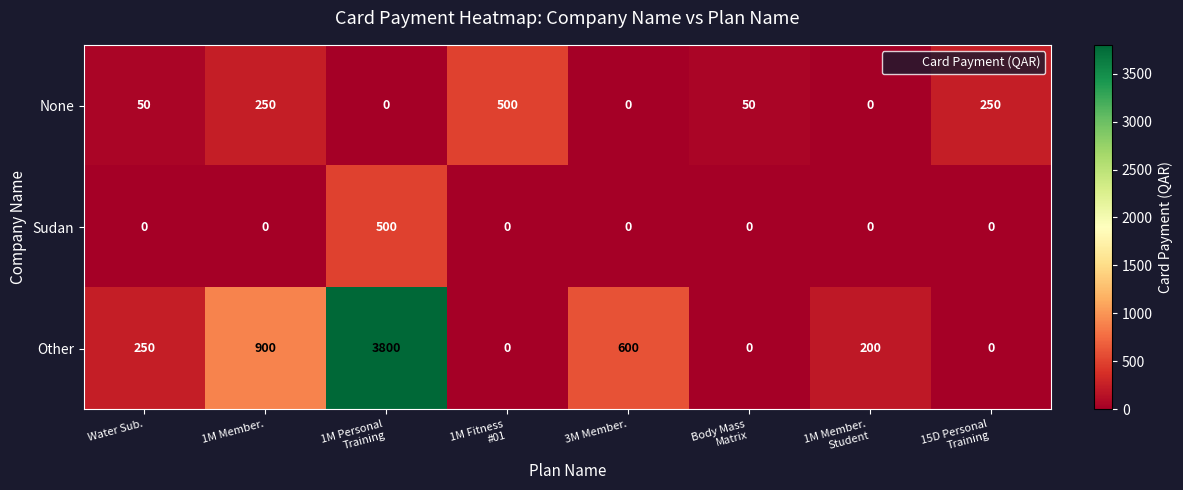

Reading right to left, transcribe all the data shown in this chart.

None: 250	0	50	0	500	0	250	50
Sudan: 0	0	0	0	0	500	0	0
Other: 0	200	0	600	0	3800	900	250